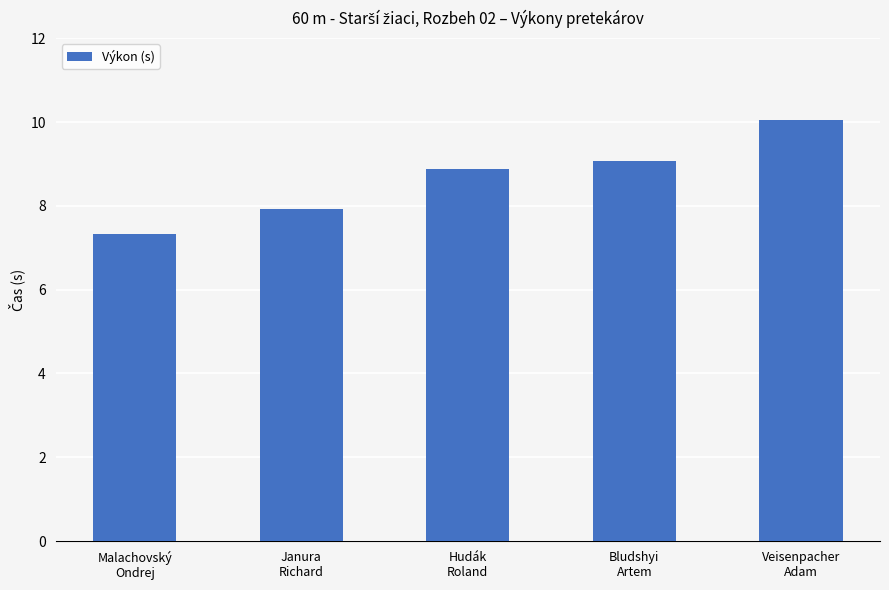

Count the number of values greater than 8.

3